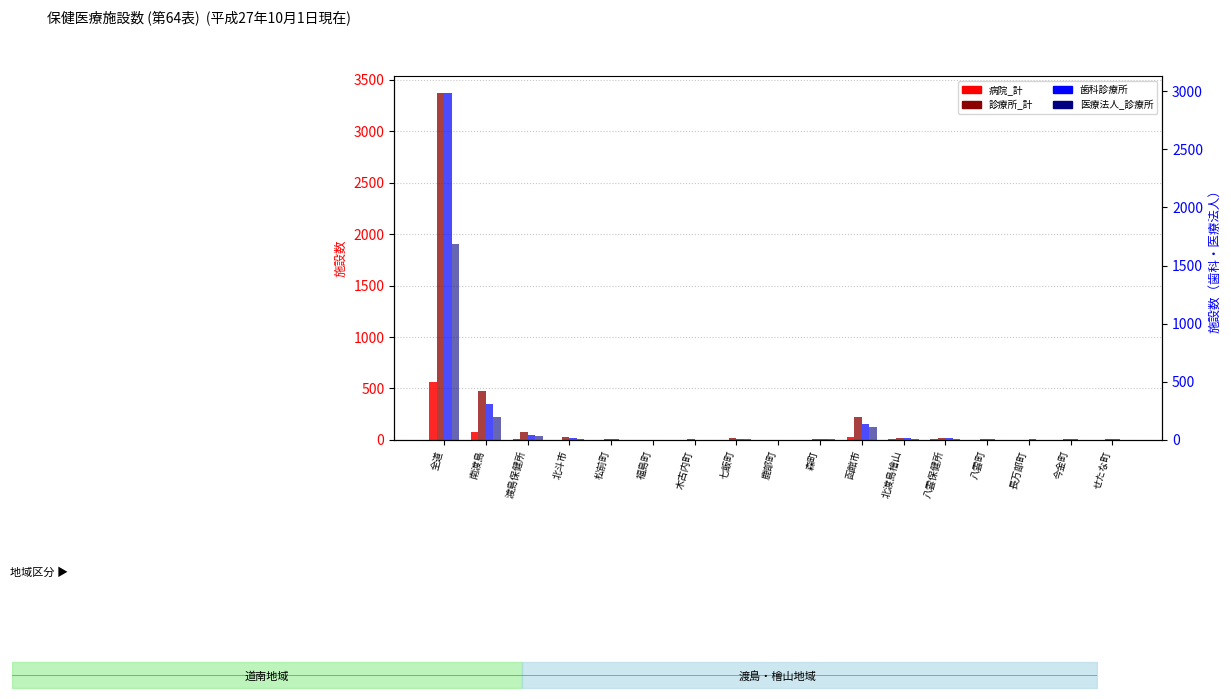

Which series has the largest total across all categories?

診療所_計